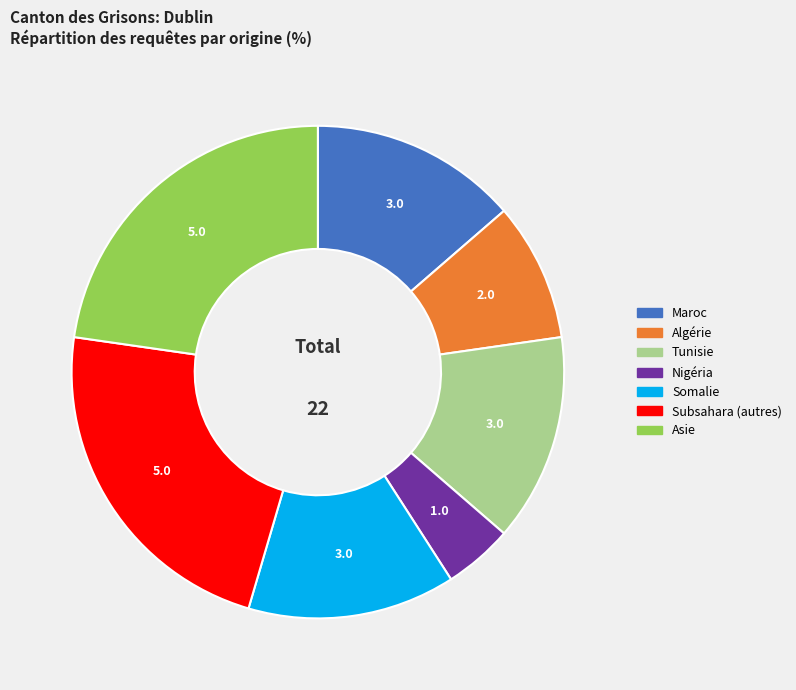

Does any single category account for the majority?

No